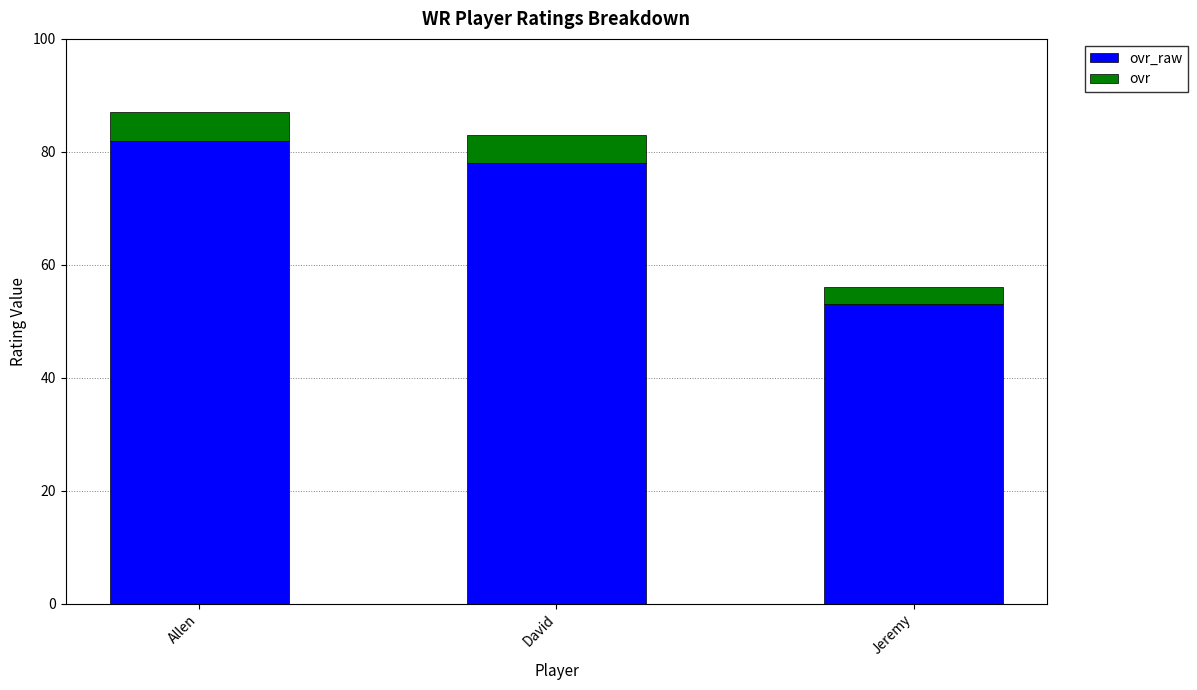

What is the total value across all series at David?

83